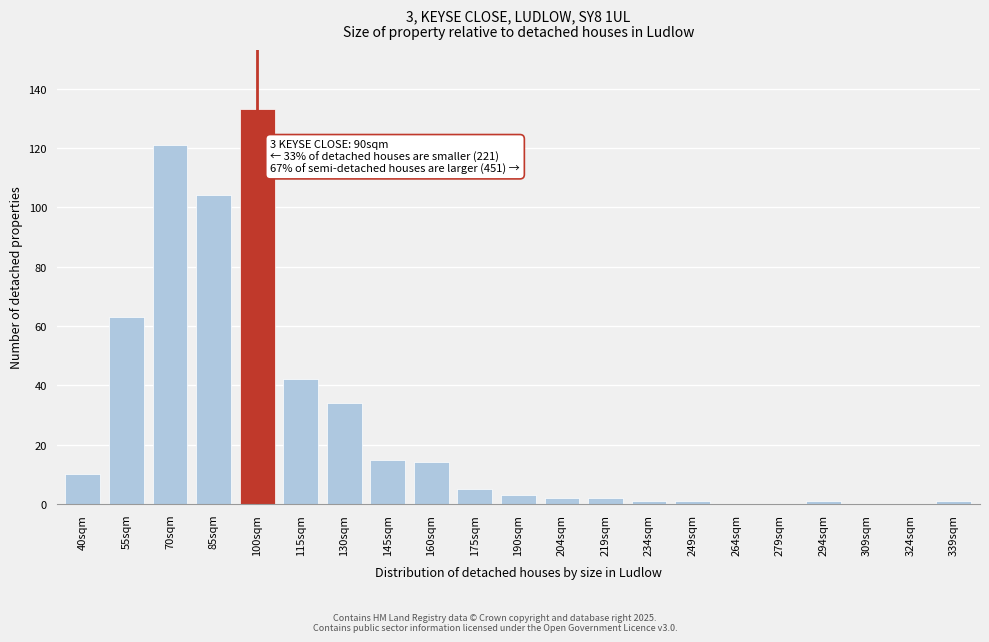

Reading right to left, list all the values displayed in this chart.

339sqm=1	324sqm=0	309sqm=0	294sqm=1	279sqm=0	264sqm=0	249sqm=1	234sqm=1	219sqm=2	204sqm=2	190sqm=3	175sqm=5	160sqm=14	145sqm=15	130sqm=34	115sqm=42	100sqm=133	85sqm=104	70sqm=121	55sqm=63	40sqm=10